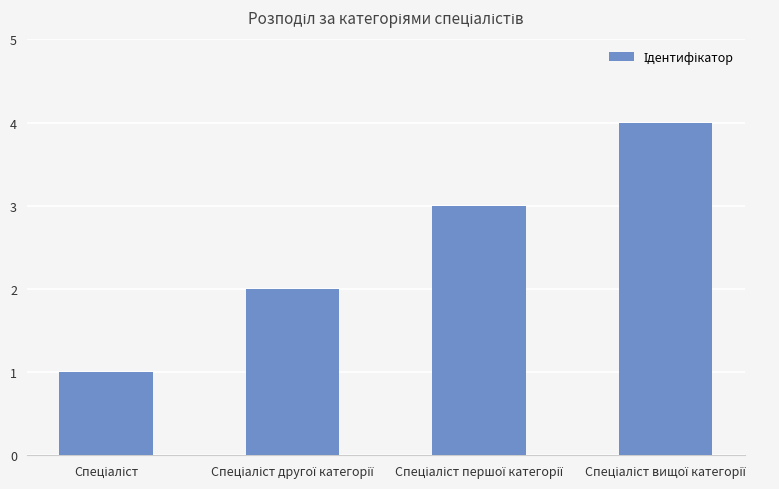

What is the sum of all values?

10